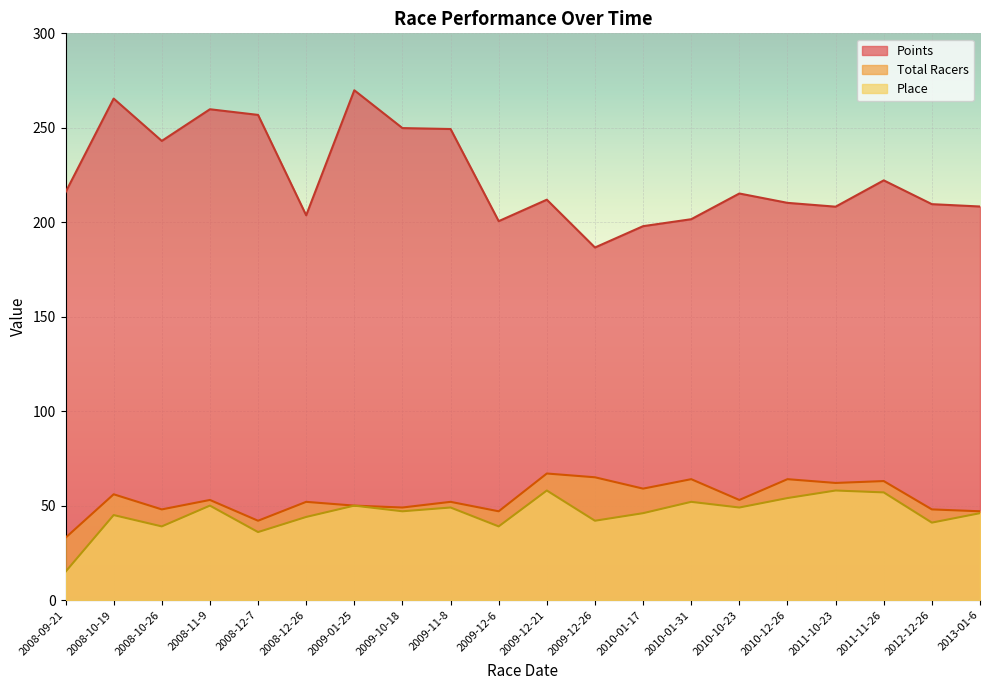

Does the chart display data point markers on the line(s)?

No